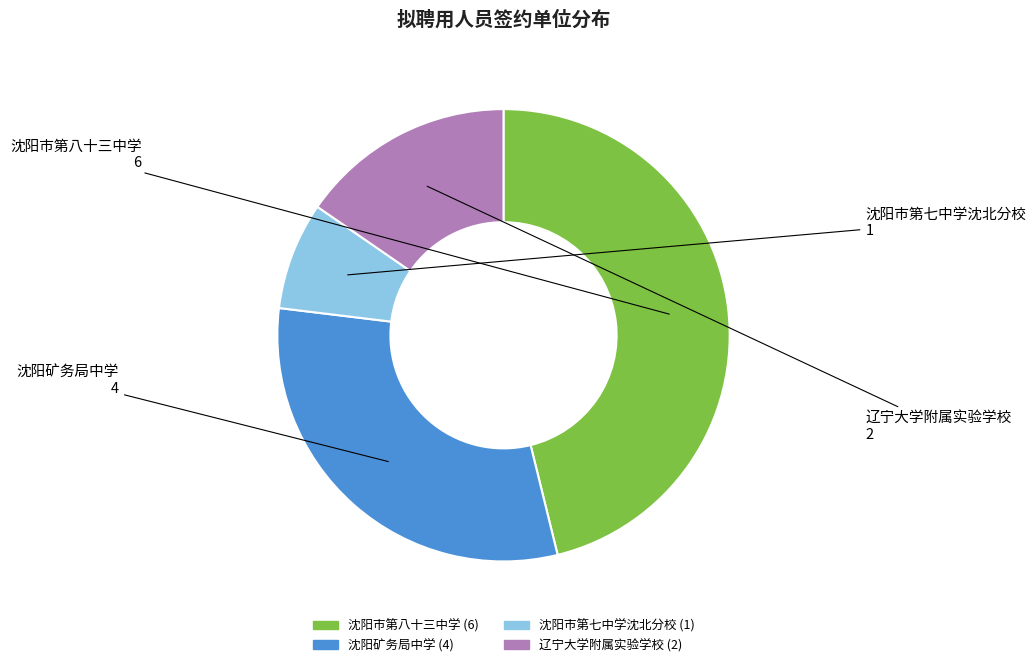

Does 沈阳市第七中学沈北分校 account for over 50% of the chart?

No